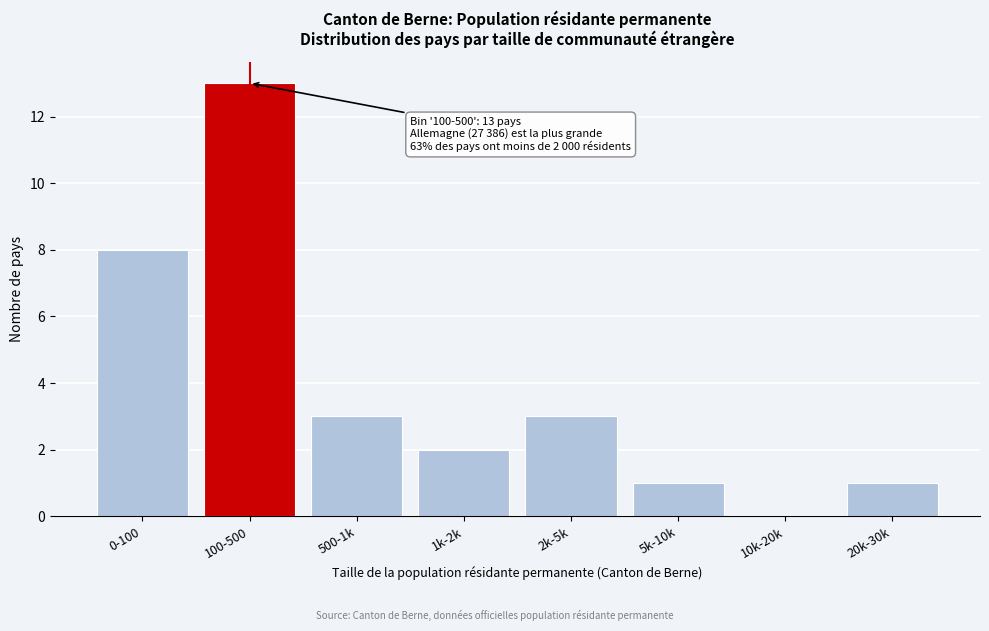

Reading right to left, what are all the values shown in this chart?

20k-30k=1	10k-20k=0	5k-10k=1	2k-5k=3	1k-2k=2	500-1k=3	100-500=13	0-100=8